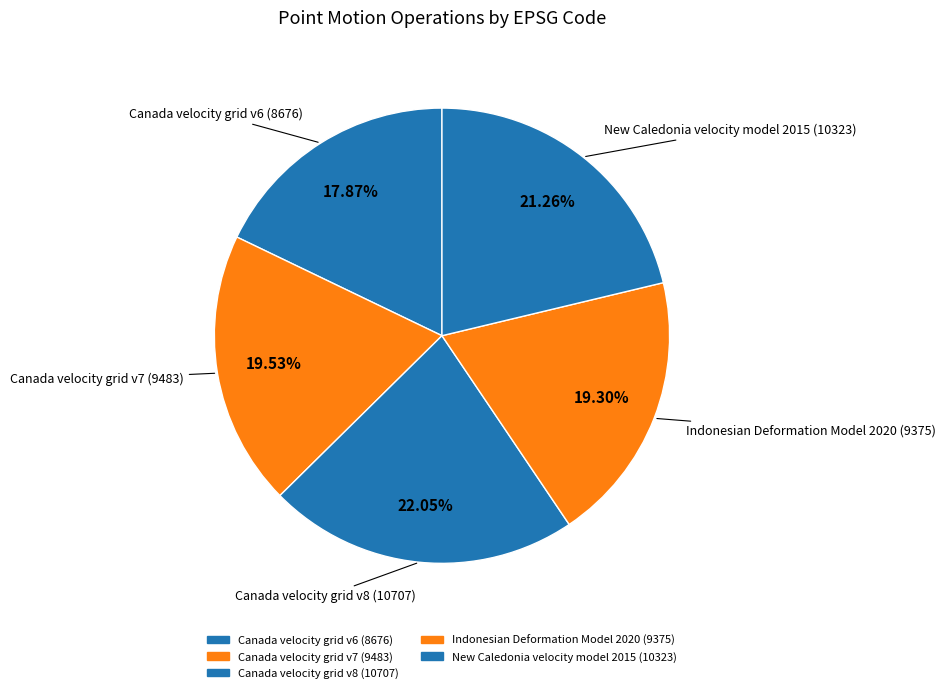

The Canada velocity grid v6 slice represents 5% of the pie. True or false?

False